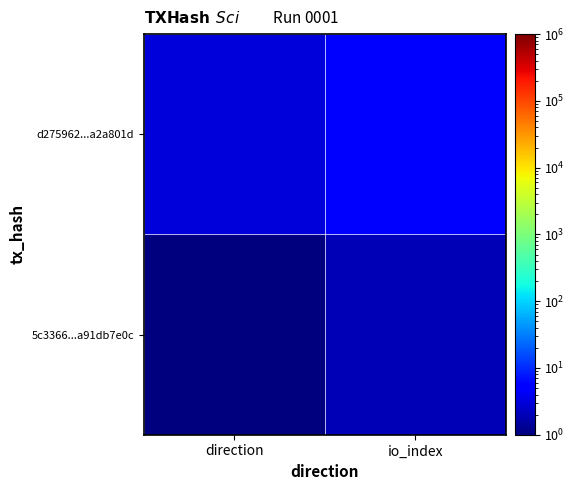

What is the smallest value displayed?

1